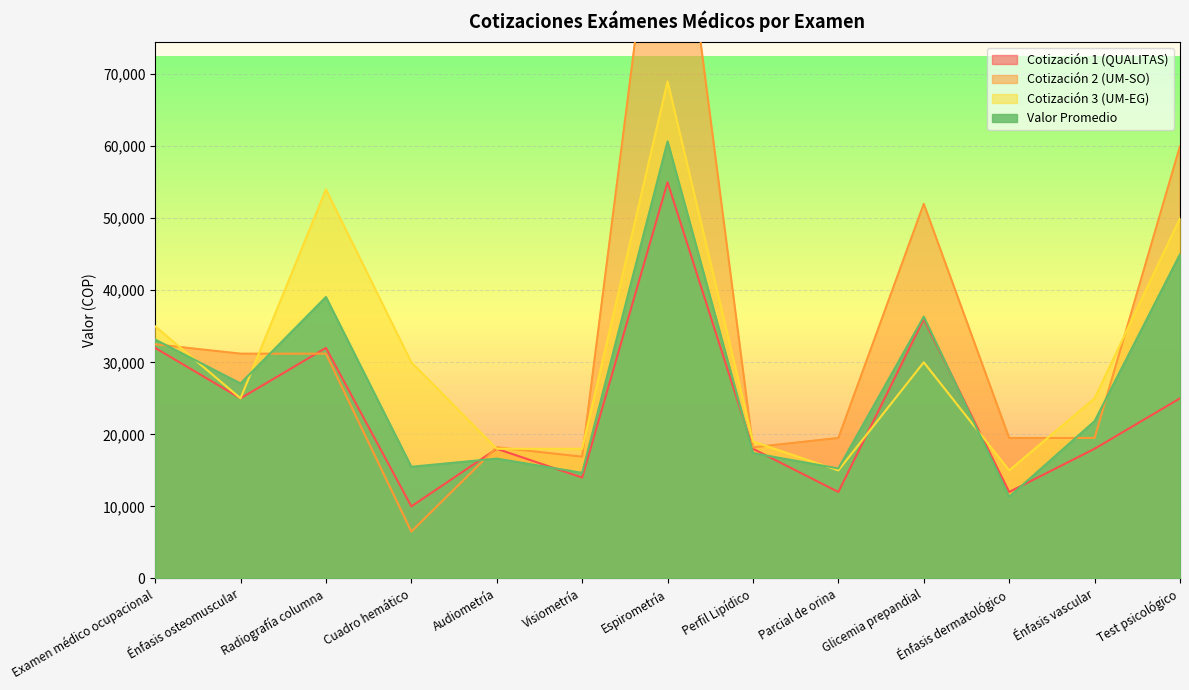

The Cotización 3 (UM-EG) series shows 18000.0 at Visiometría. True or false?

True